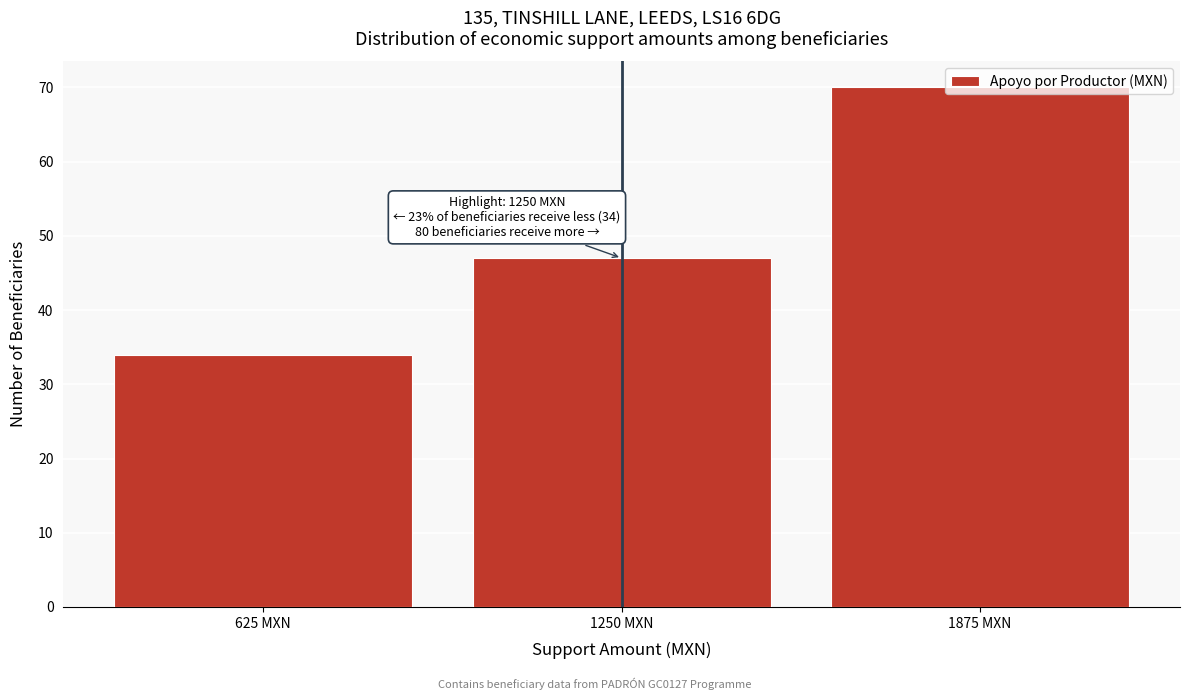

What is the approximate value at 625 MXN, to the nearest 5?

35